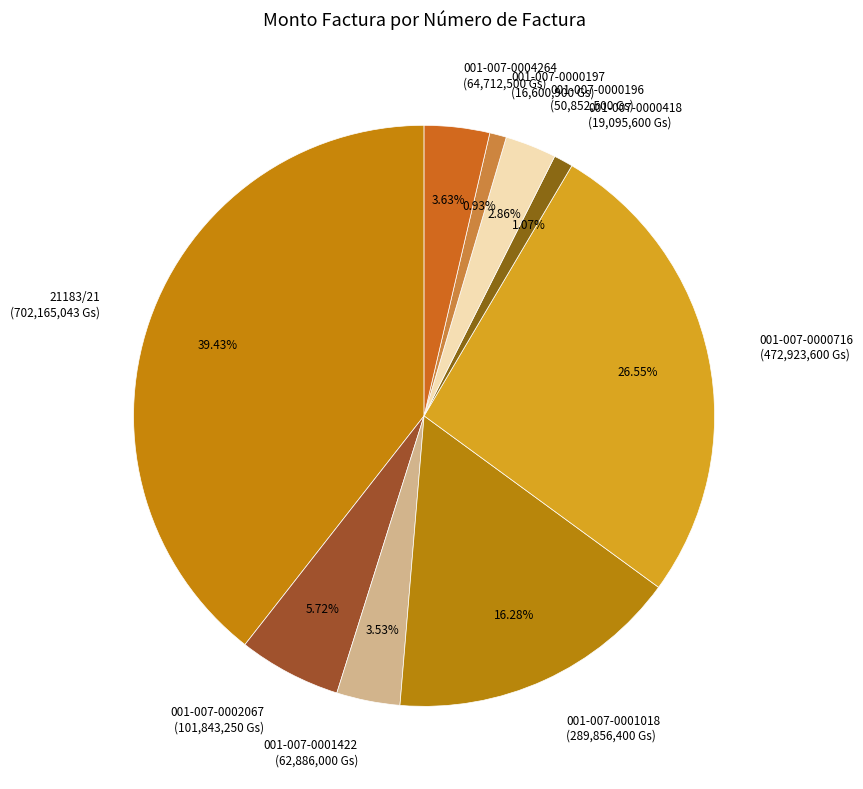

Rank the categories by value from lowest to highest.

001-007-0000197, 001-007-0000418, 001-007-0000196, 001-007-0001422, 001-007-0004264, 001-007-0002067, 001-007-0001018, 001-007-0000716, 21183/21